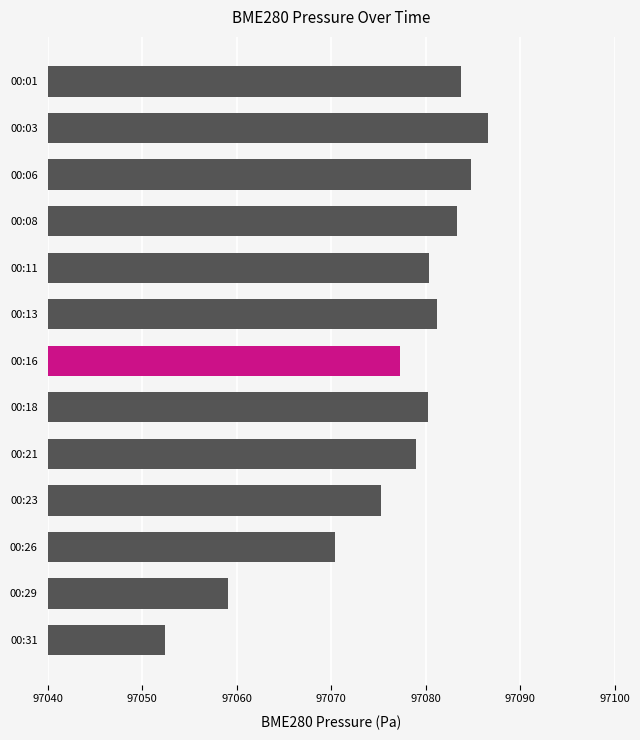

Does the chart contain any negative values?

No